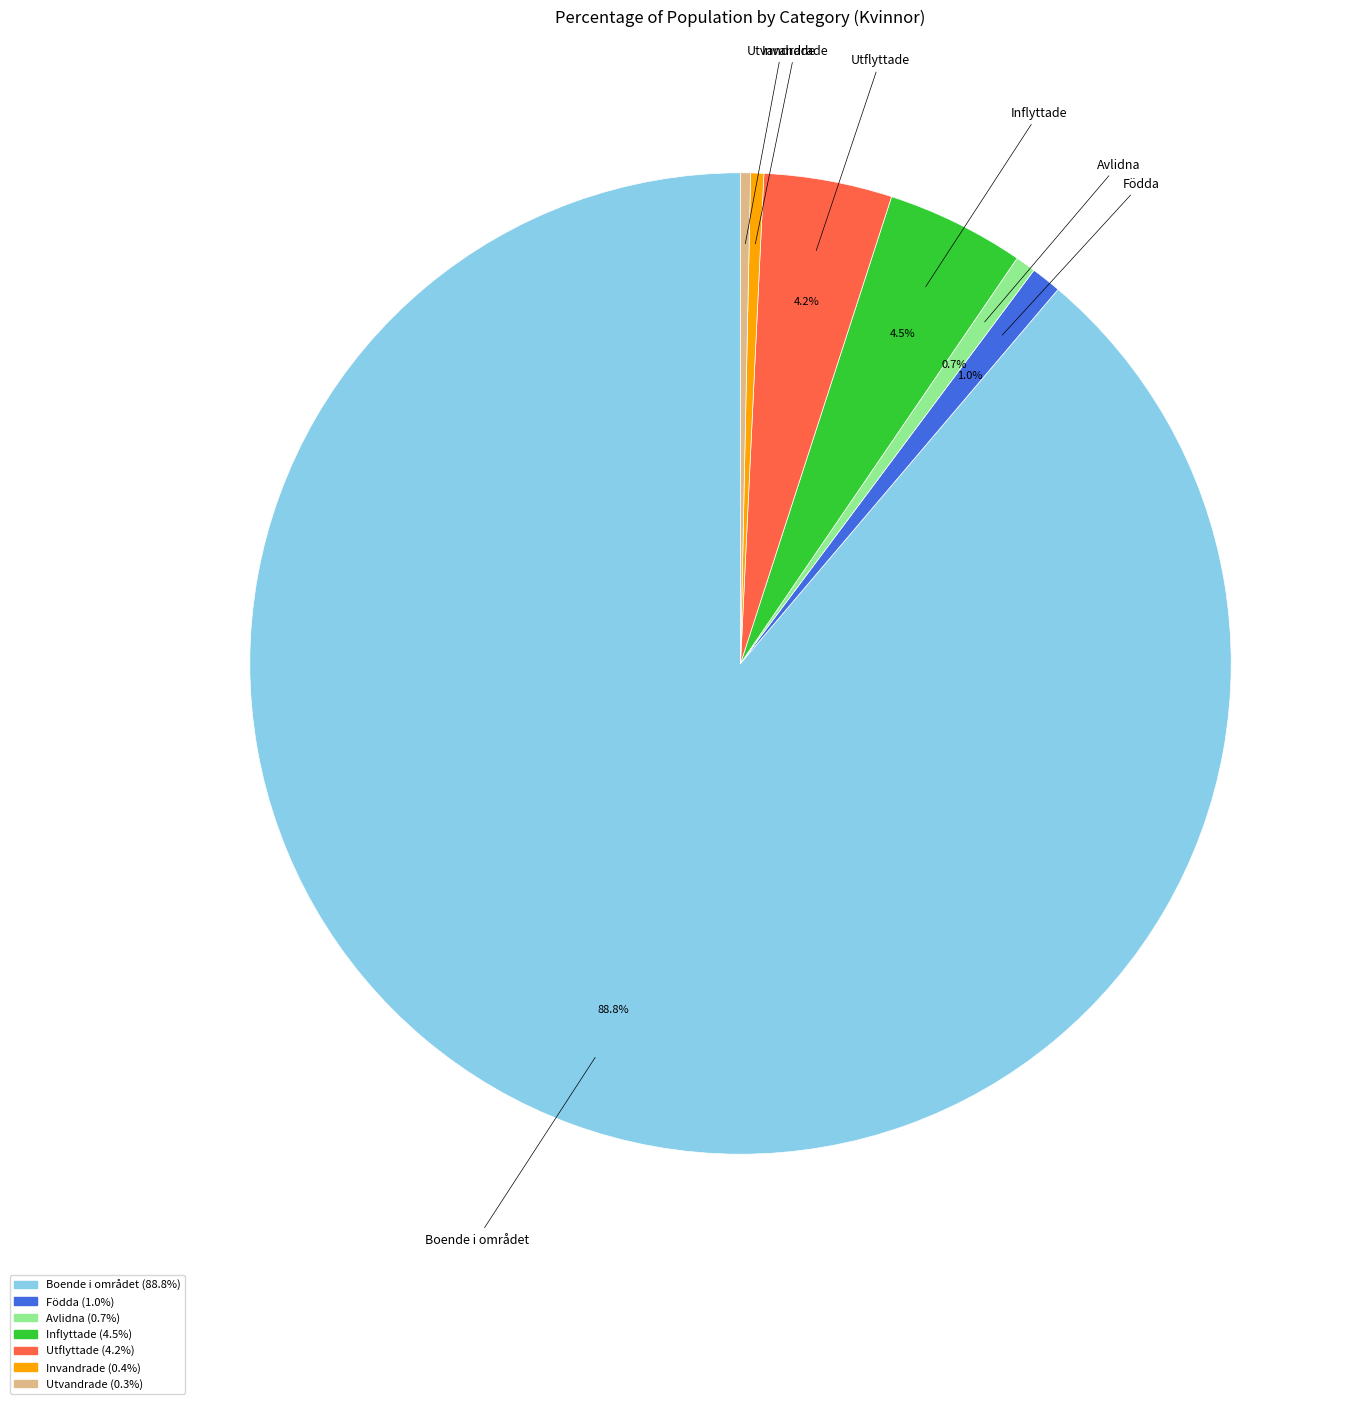

Which slice is the largest?

Boende i området